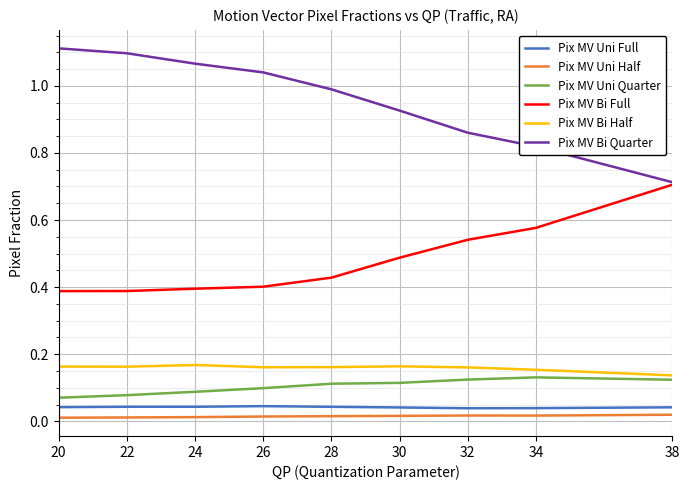

Is the value of Pix MV Bi Half at 24 greater than the value of Pix MV Bi Full at 32?

No